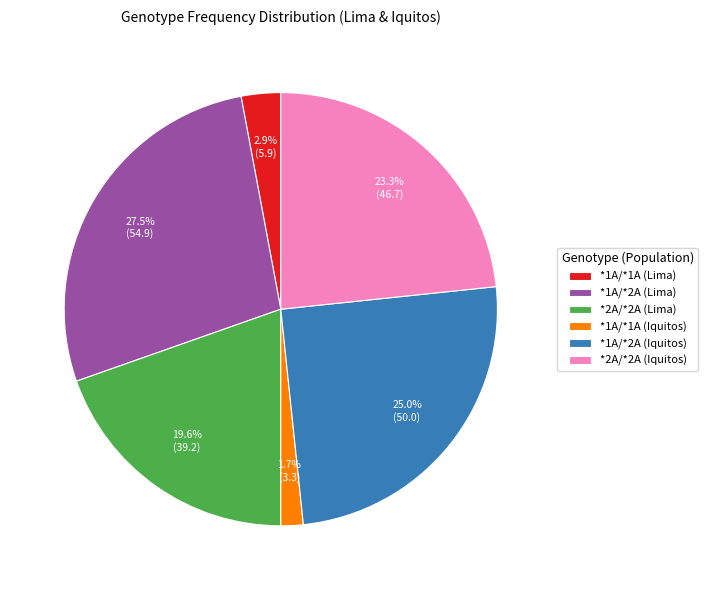

Rank the categories by value from highest to lowest.

*1A/*2A (Lima), *1A/*2A (Iquitos), *2A/*2A (Iquitos), *2A/*2A (Lima), *1A/*1A (Lima), *1A/*1A (Iquitos)